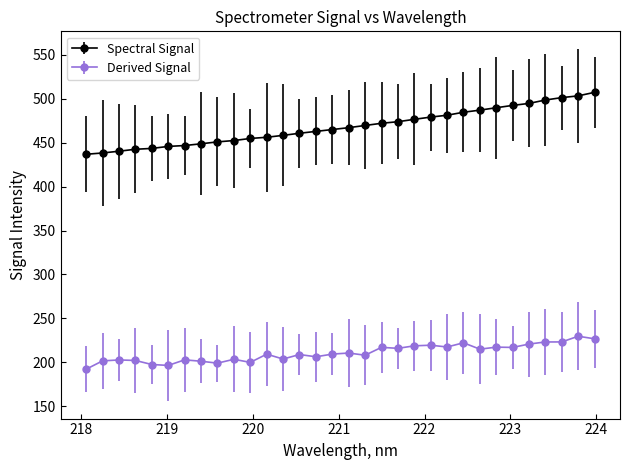

What is the value of the Spectral Signal point at the 30th from the left?

501.2